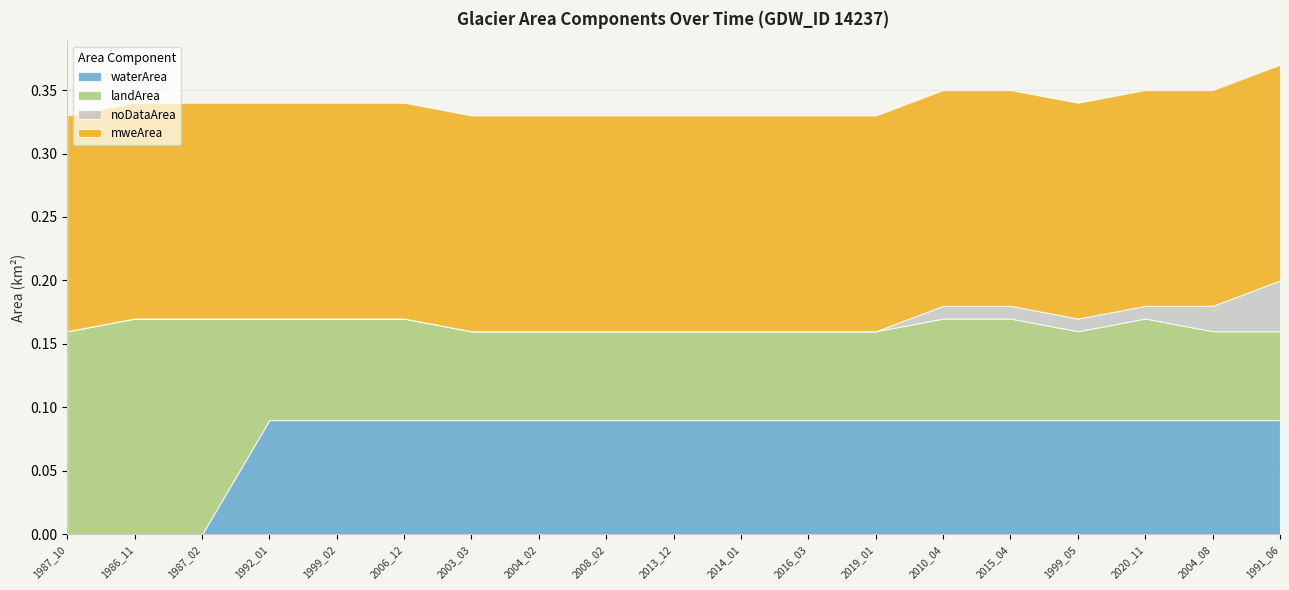

The value of noDataArea at 1992_01 is 0.0. True or false?

True